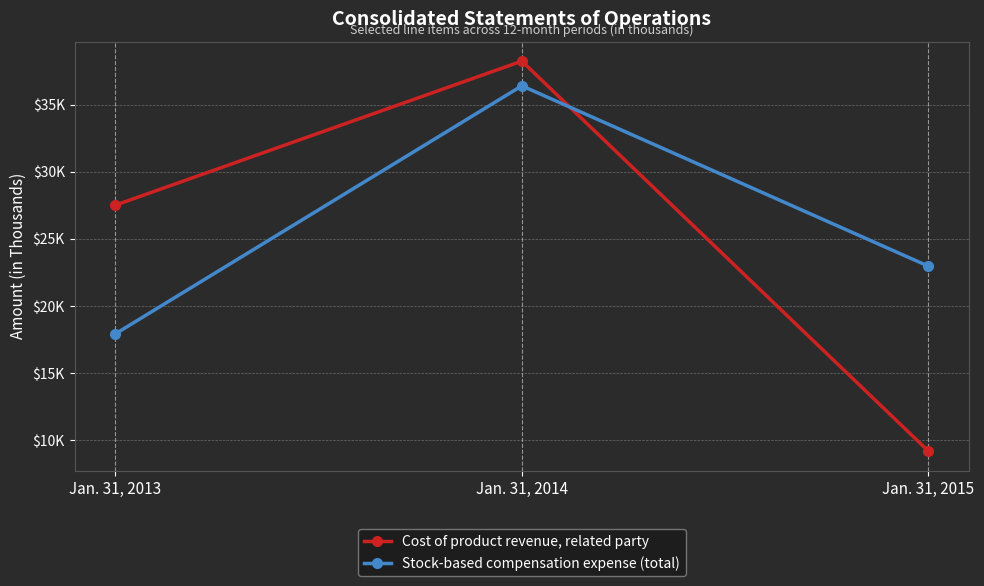

What is the sum of all Stock-based compensation expense (total) values?

77288